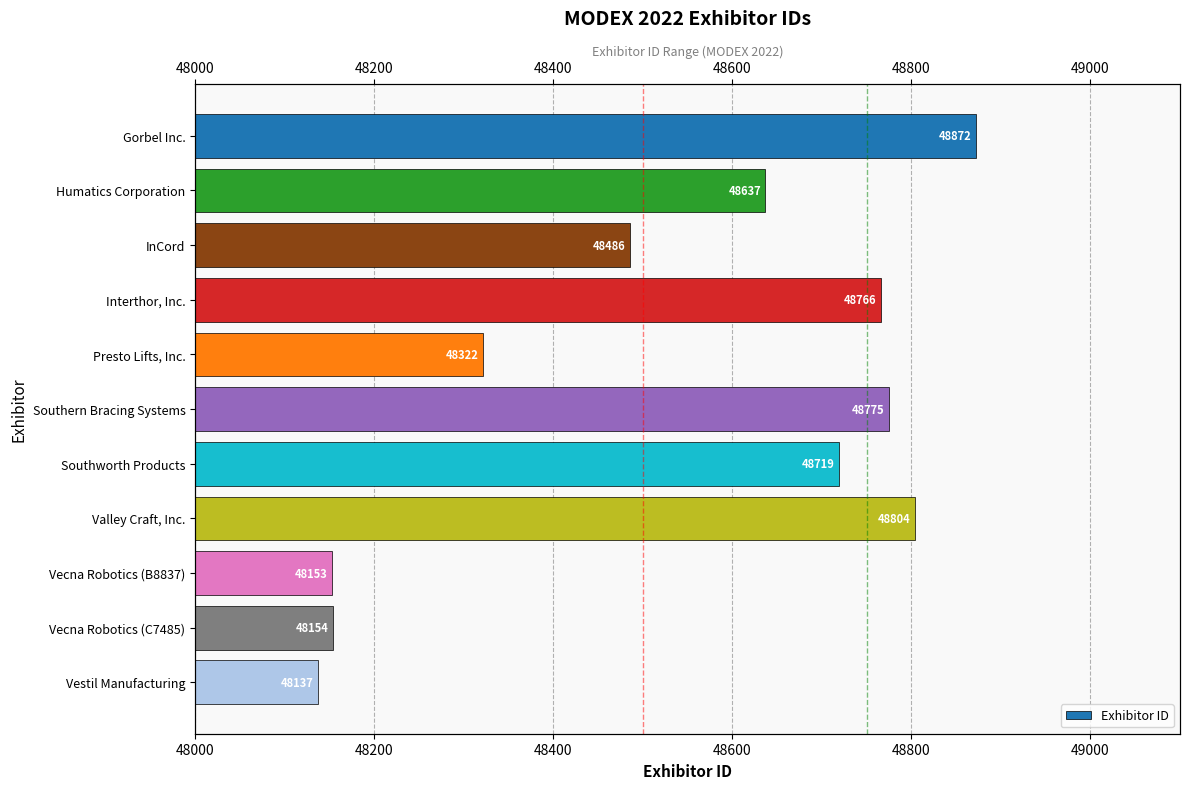

Reading left to right, extract all data points from this chart.

48872	48637	48486	48766	48322	48775	48719	48804	48153	48154	48137